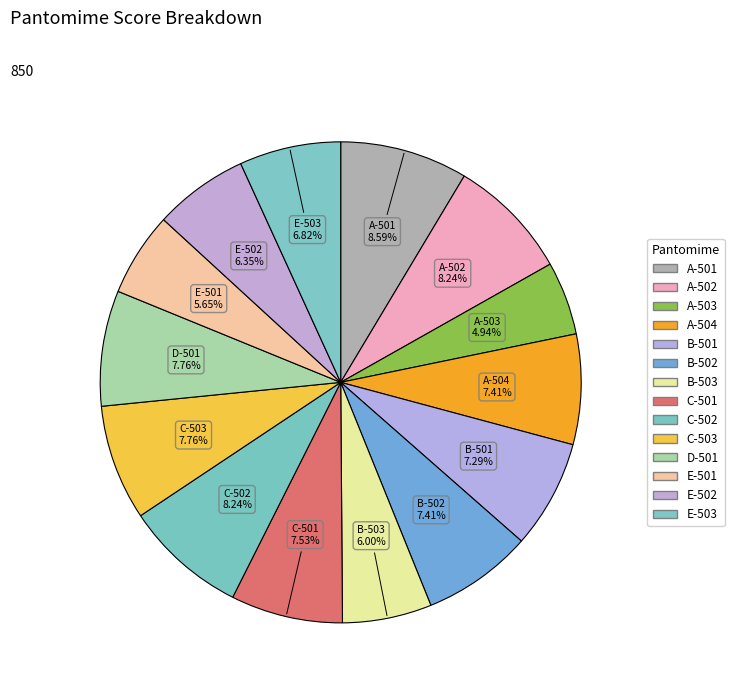

How much of the chart is everything except E-501?

94.4%